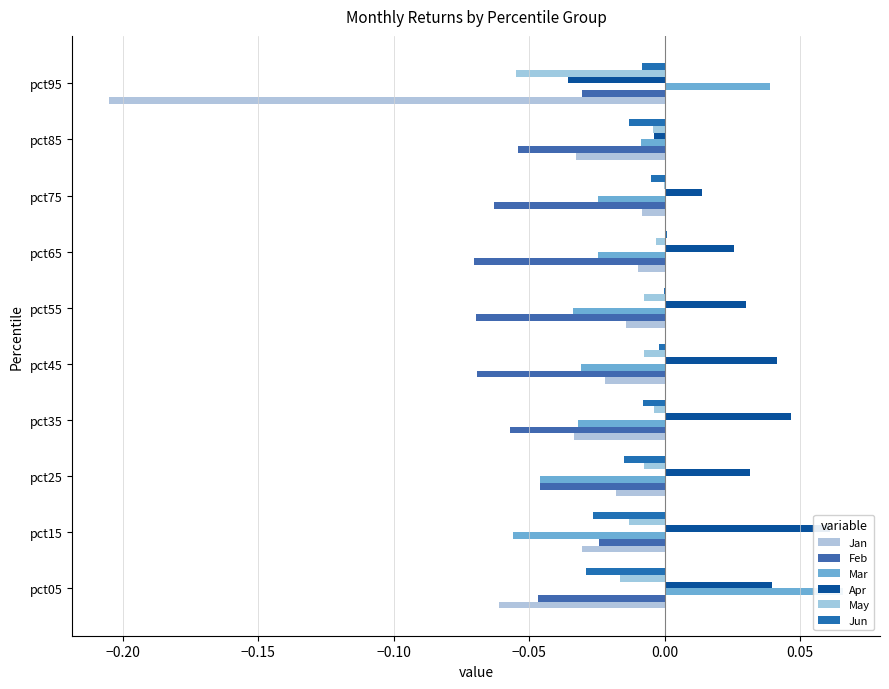

How many distinct data groups are displayed?

6